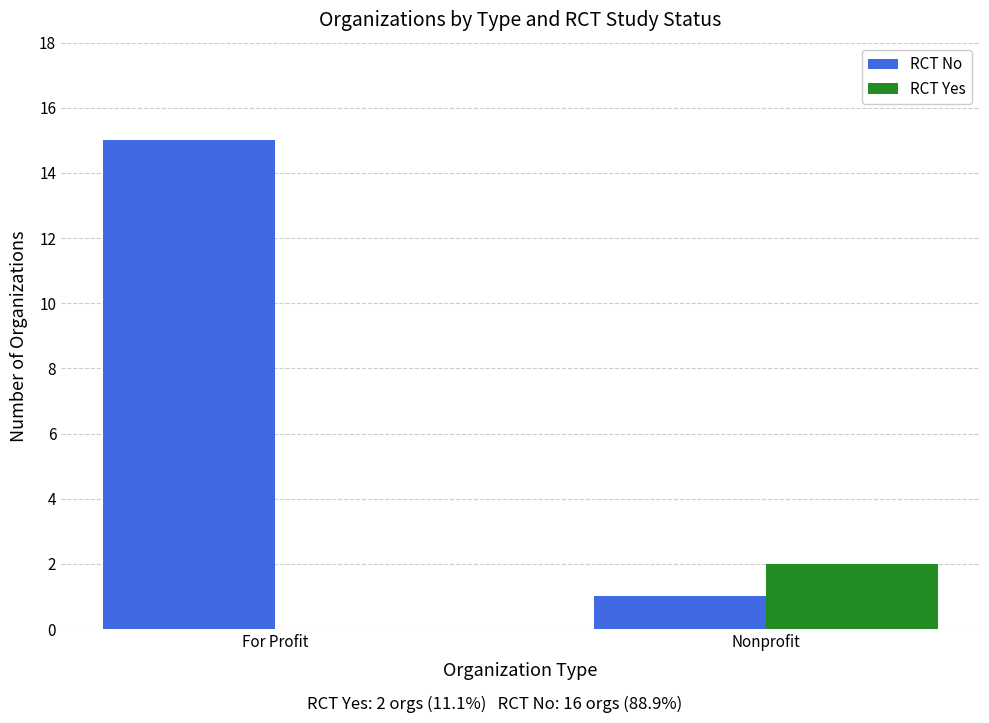

Is it true that RCT Yes equals 1 at Nonprofit?

False